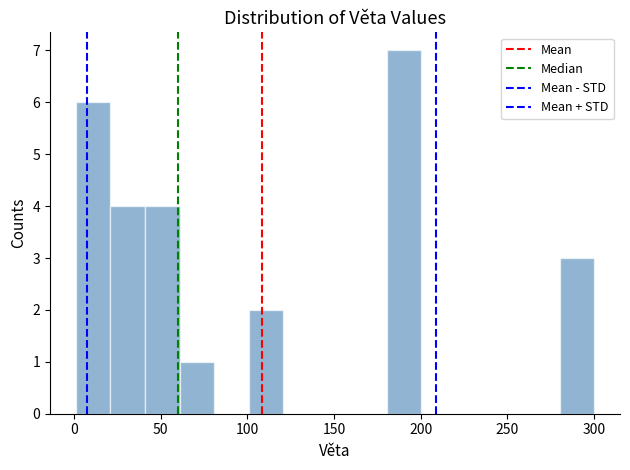

Around what value on the x-axis is the tallest bar? Give the approximate position of its centre, as read against the axis.

190